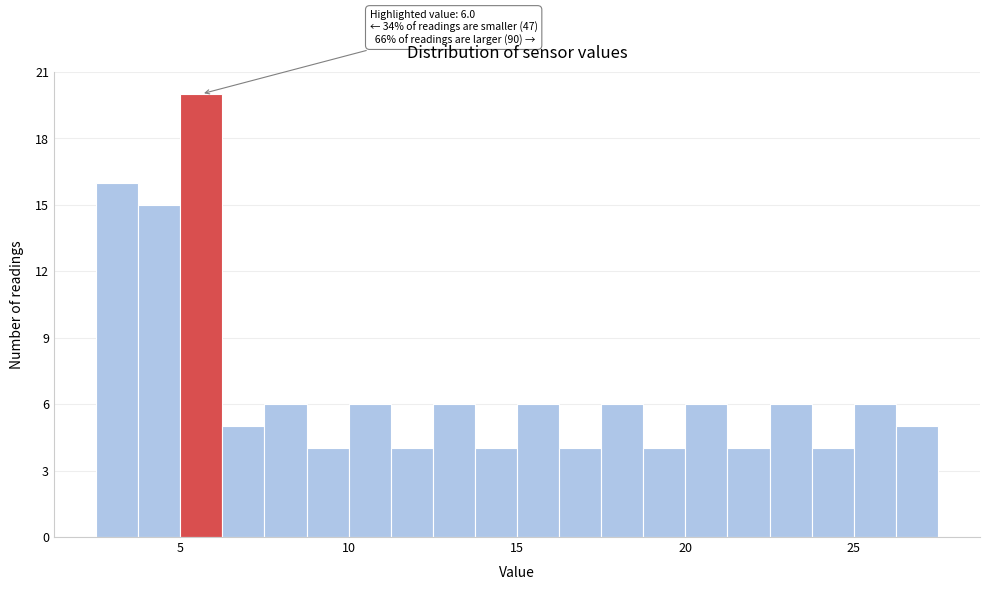

Read against the x-axis, roughly where is the centre of the tallest bar?

5.5